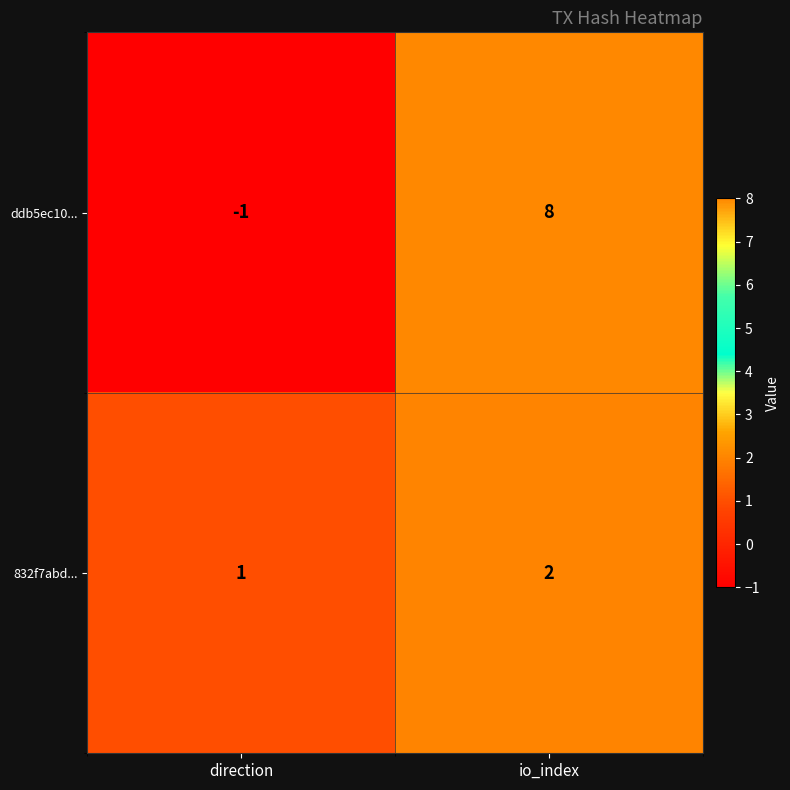

What is the difference between the maximum and minimum values in the ddb5ec10... series?

9